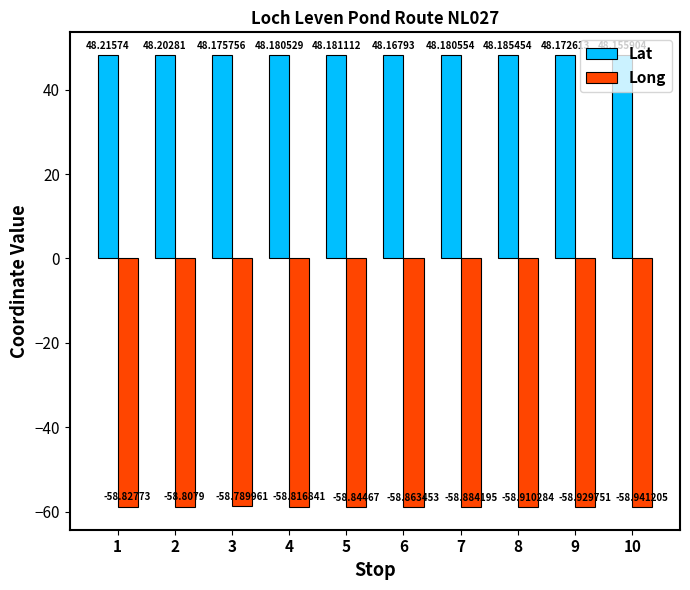

Rank the series by their average value, from lowest to highest.

Long, Lat